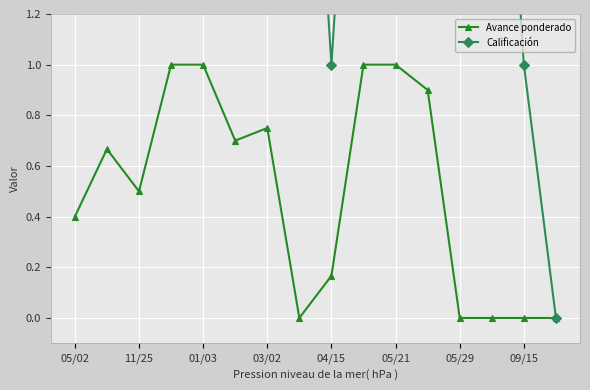

What is the maximum value for Avance ponderado?

1.0